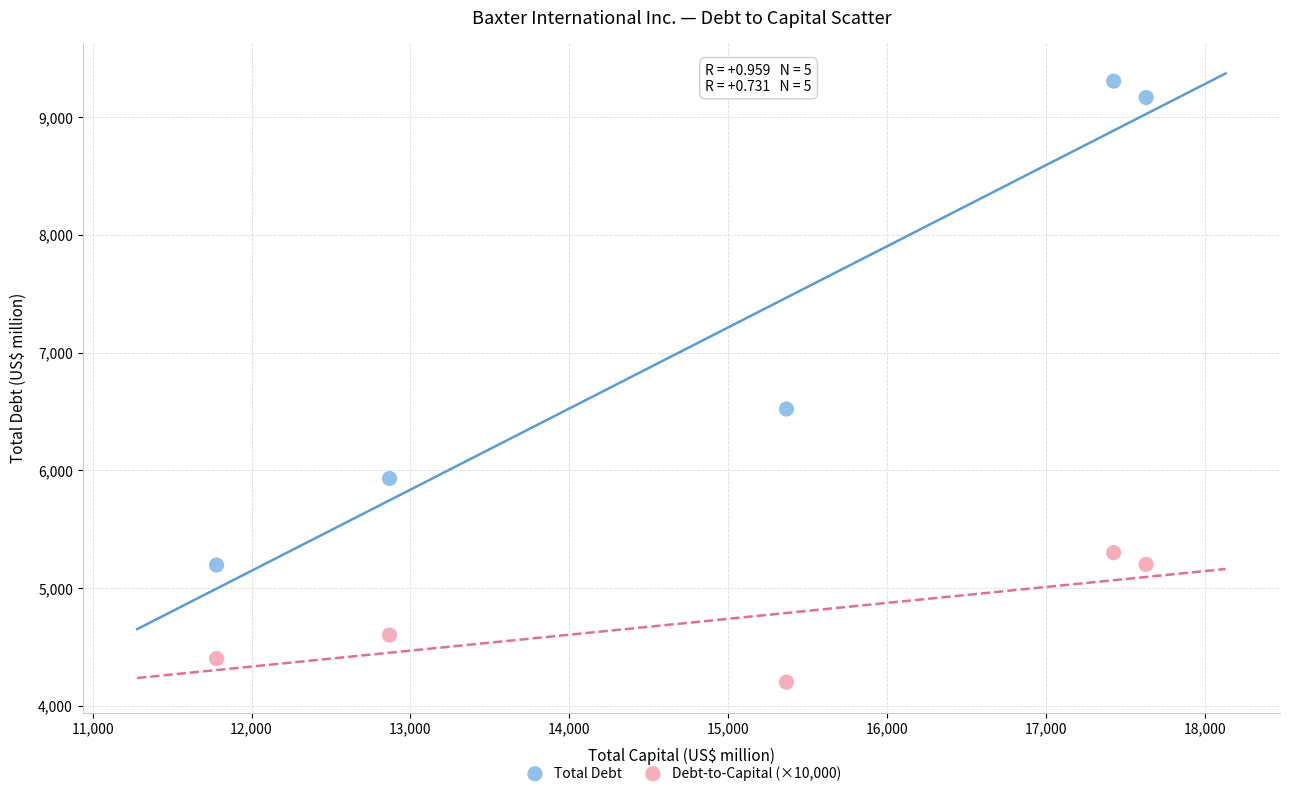

Which series contains the highest Y value?

Total Debt